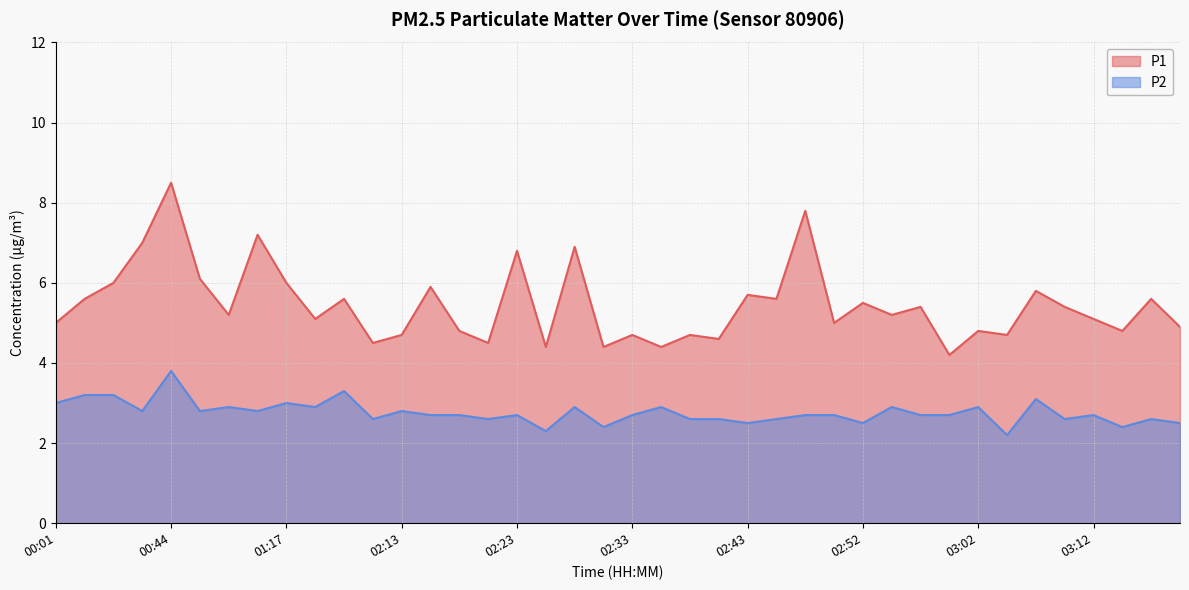

At which label does P1 reach its peak?

00:44